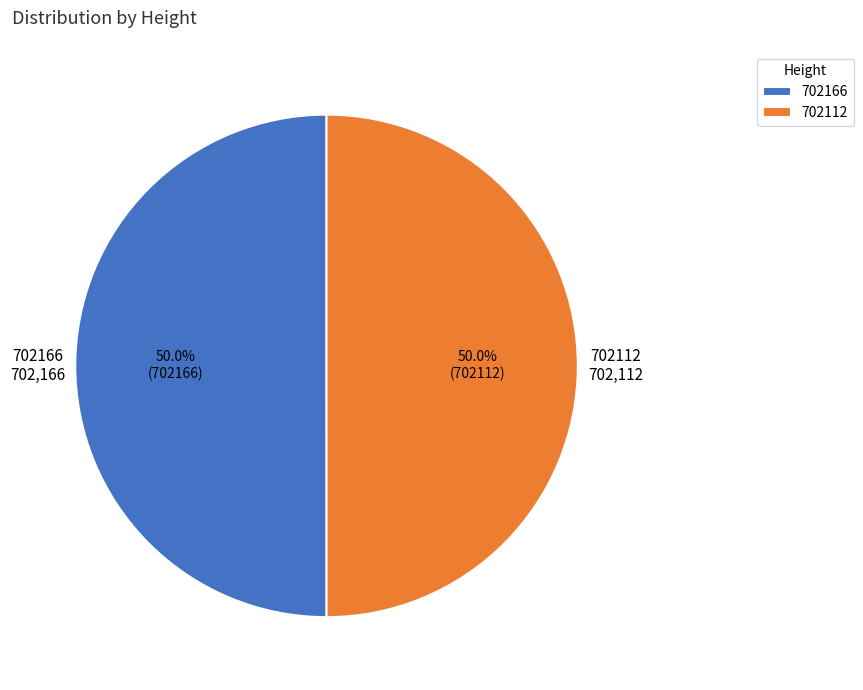

How many segments does this pie chart have?

2